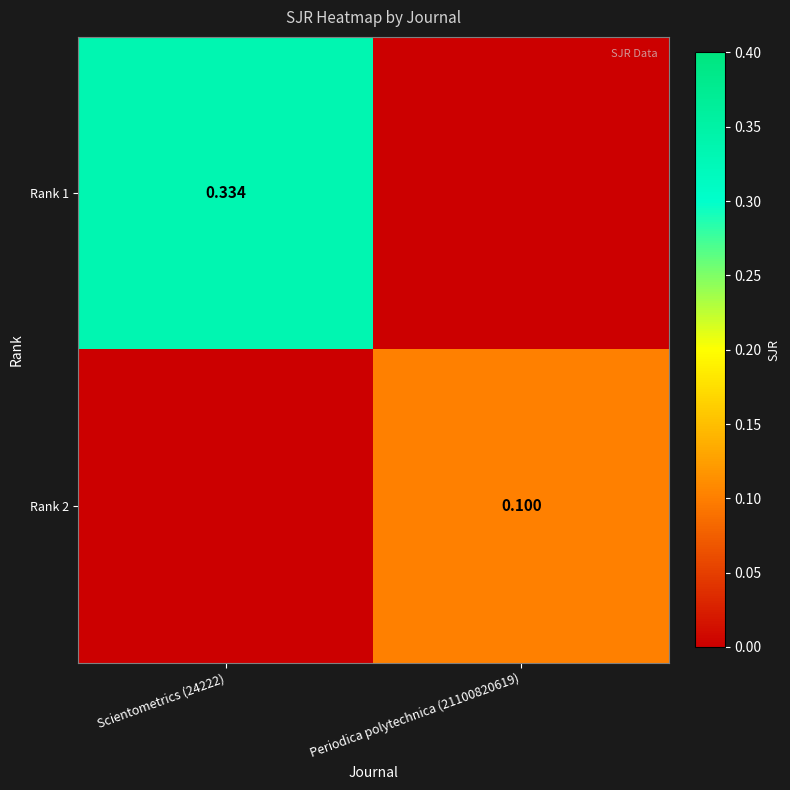

What is the difference between the Rank 2 values at Scientometrics (24222) and Periodica polytechnica (21100820619)?

0.1